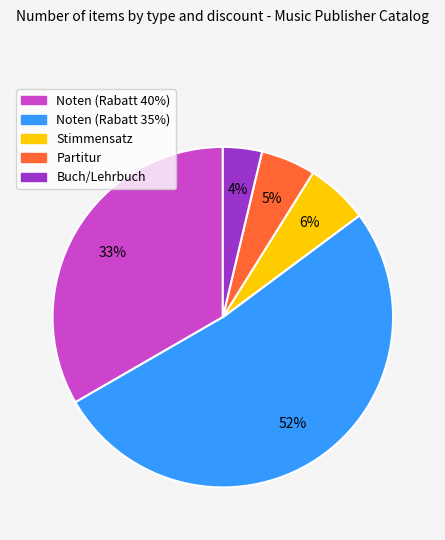

Is there a majority slice in this chart?

Yes